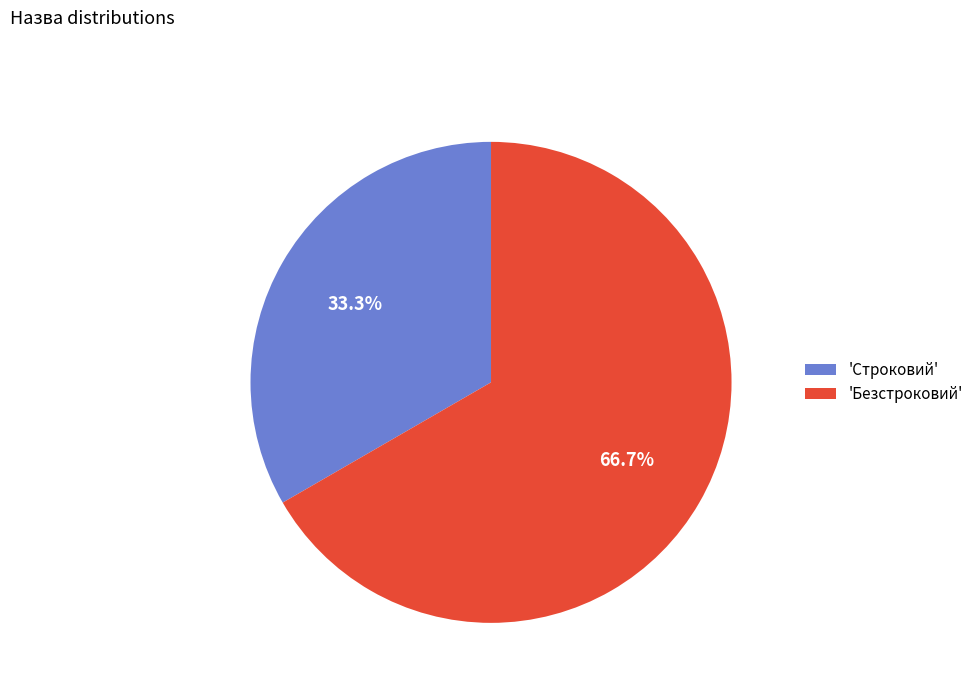

Between 'Безстроковий' and 'Строковий', which is larger?

'Безстроковий'